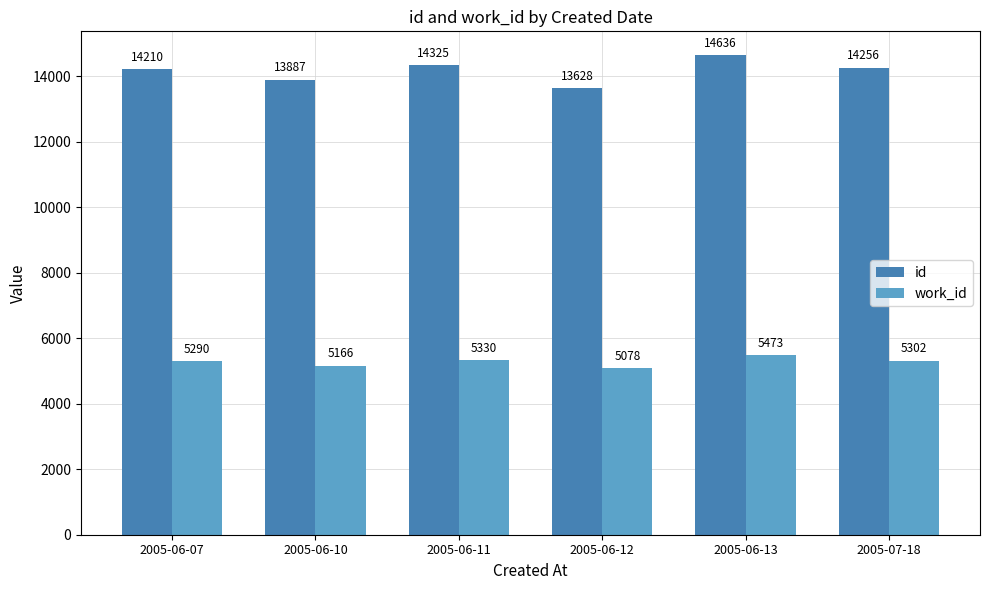

What is the label of the 6th bar from the left?

2005-07-18